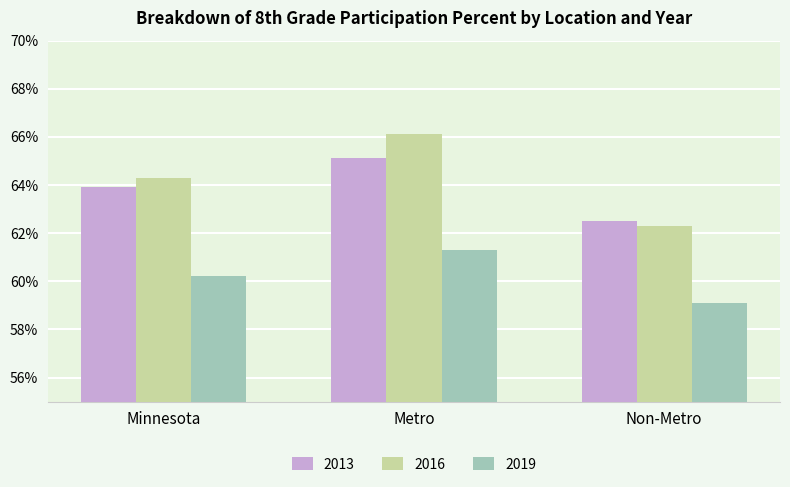

What are all the series names shown in the legend?

2013, 2016, 2019